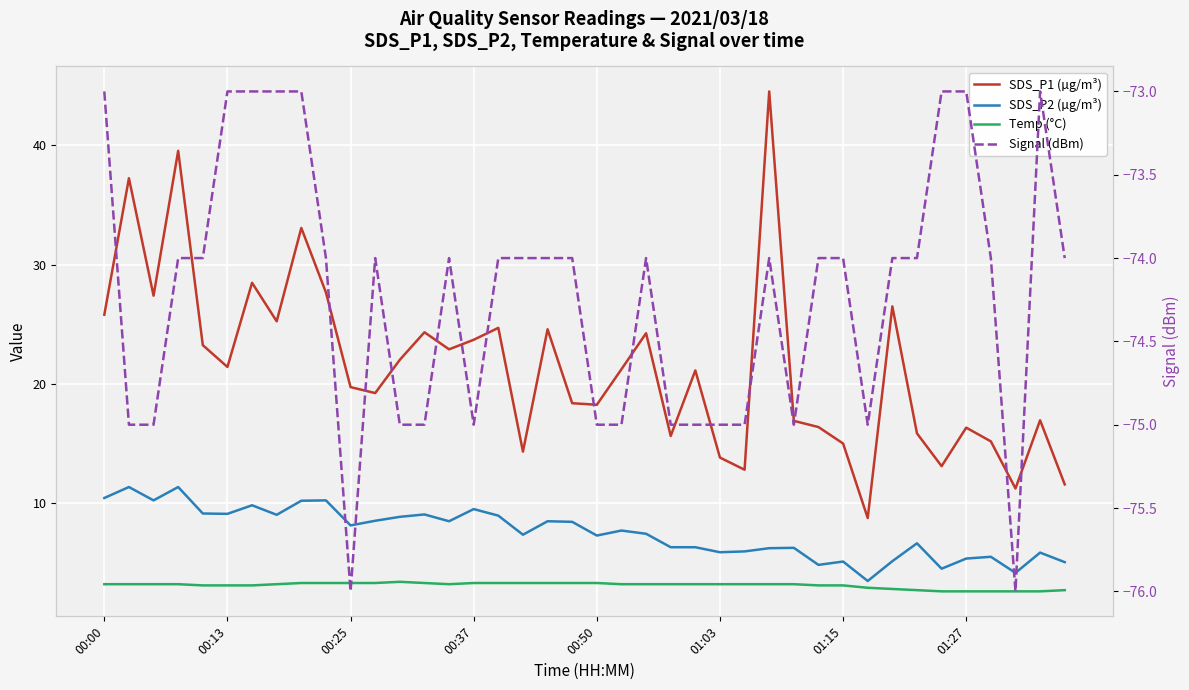

List the series in order of their peak value, highest first.

SDS_P1 (µg/m³), SDS_P2 (µg/m³), Temp (°C), Signal (dBm)